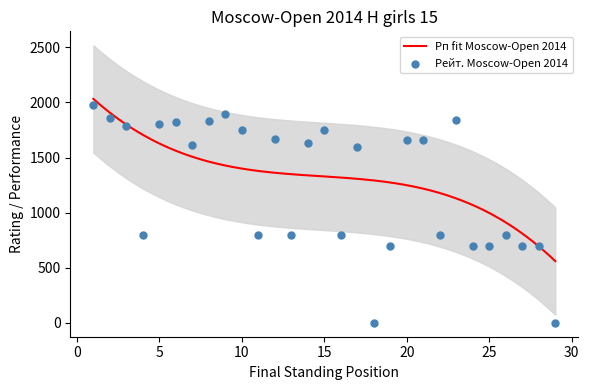

Approximately how many times larger is the value at 16 compared to 15?

0.5